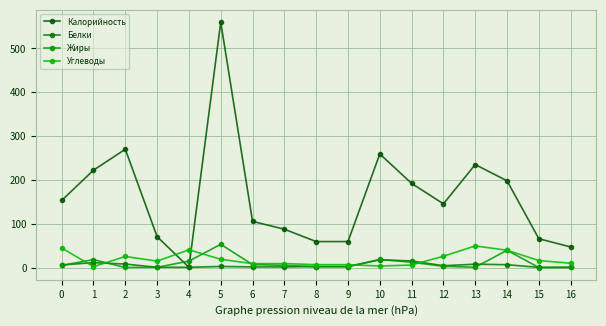

True or false: Жиры and Калорийность cross at least once.

True